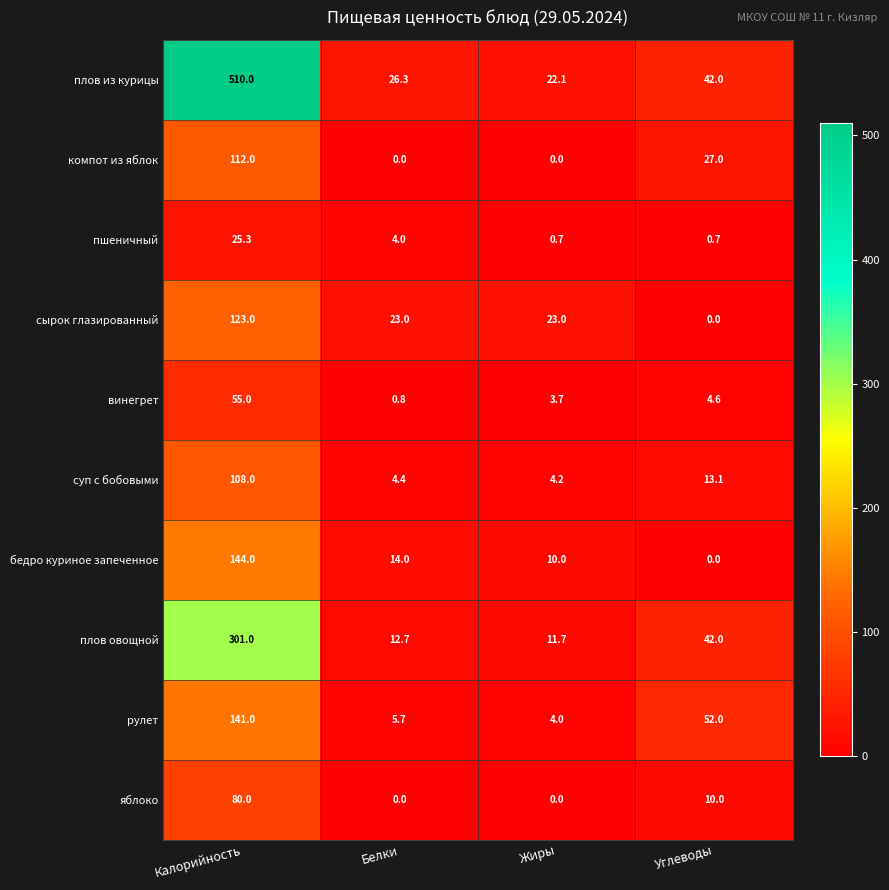

Is it true that яблоко equals 0.0 at Белки?

True